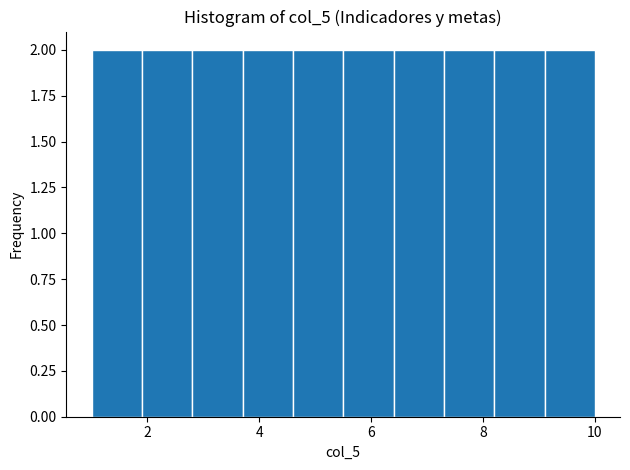

Reading left to right, transcribe this chart: for each bar, give the range it covers on the x-axis and its height. Neither the bar edges nor the heights are printed on the chart, so give them approximately, as read against the axes.

1.0 to 1.9: 2
1.9 to 2.8: 2
2.8 to 3.7: 2
3.7 to 4.6: 2
4.6 to 5.5: 2
5.5 to 6.4: 2
6.4 to 7.3: 2
7.3 to 8.2: 2
8.2 to 9.1: 2
9.1 to 10.0: 2